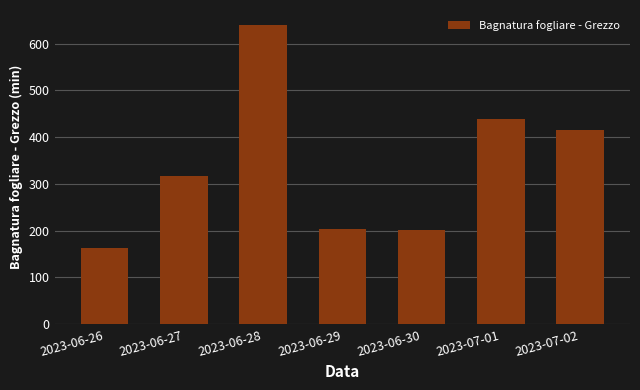

Which label corresponds to the largest value in the chart?

2023-06-28